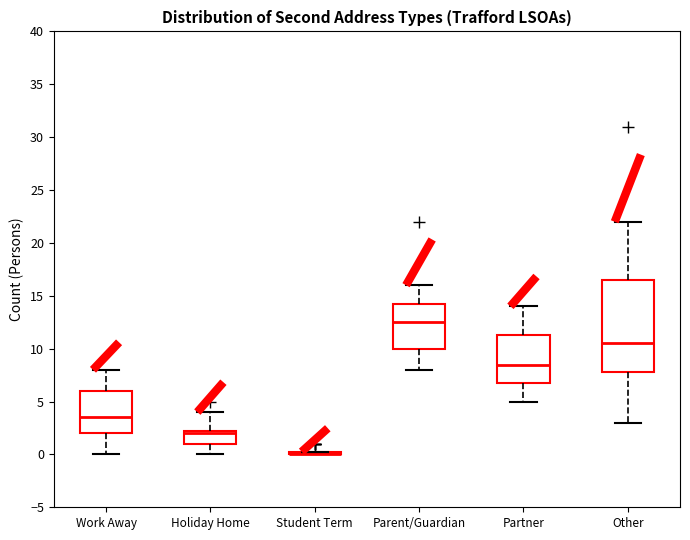

Comparing the boxes themselves (not the whiskers), which one is the tallest?

Other